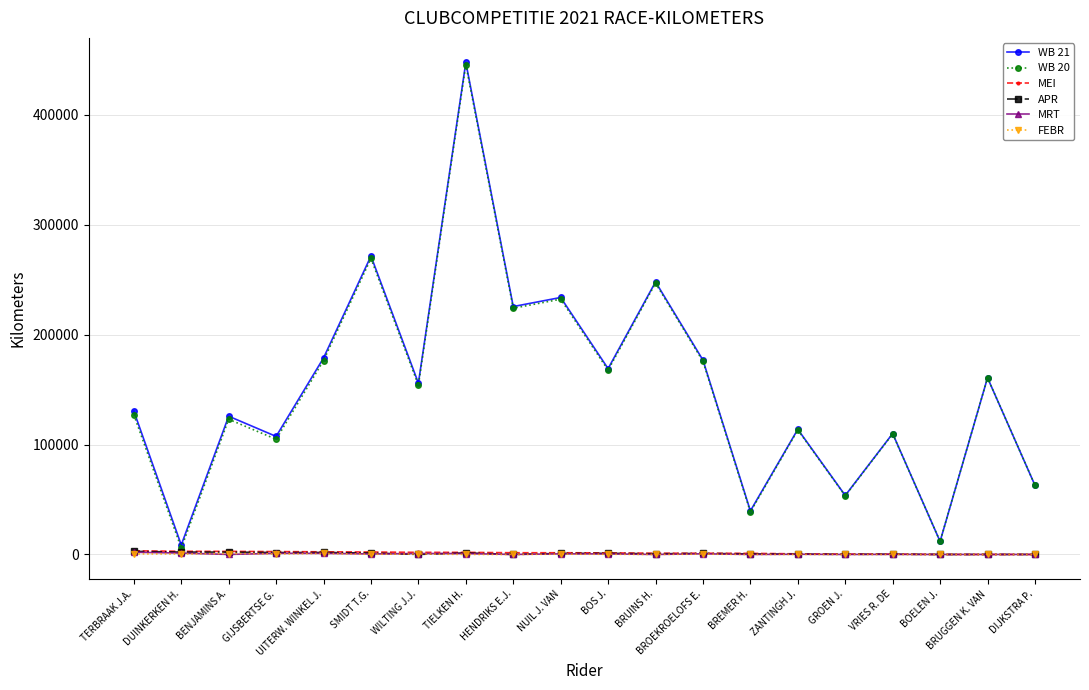

At which category is the sum across all series the highest?

TIELKEN H.